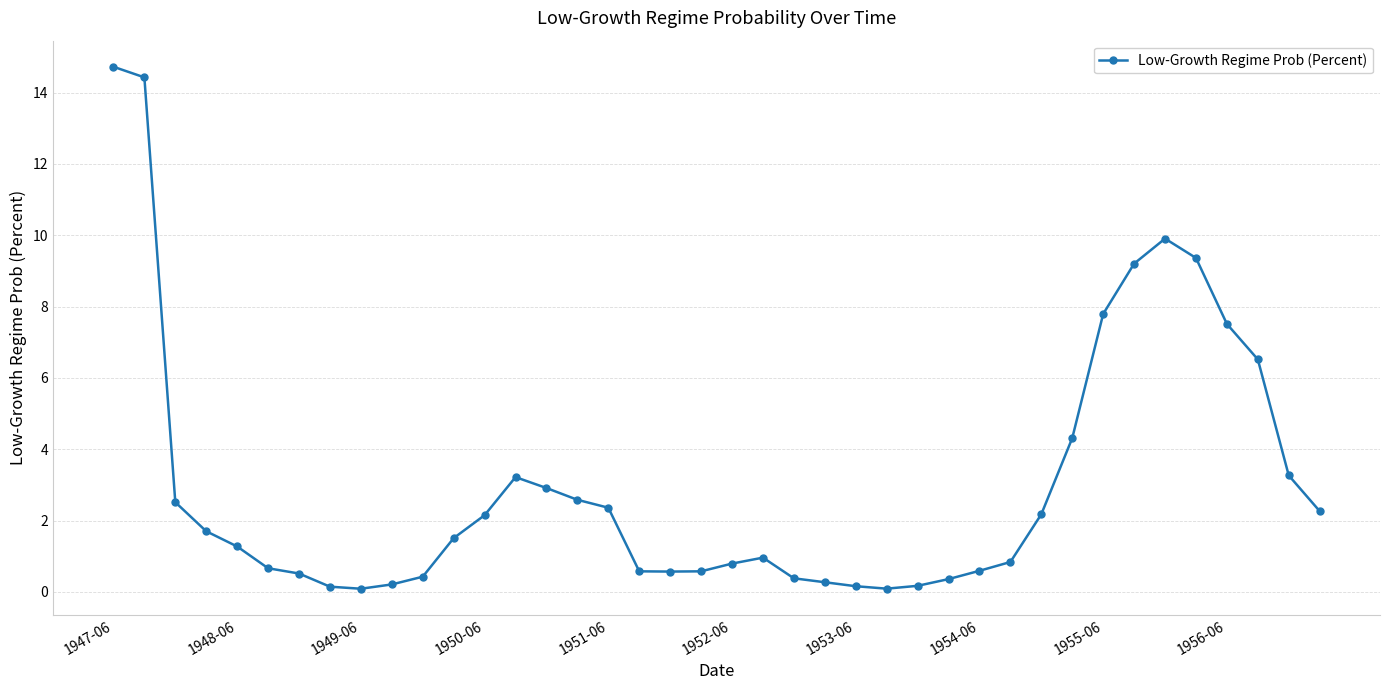

What is the average value?

3.0